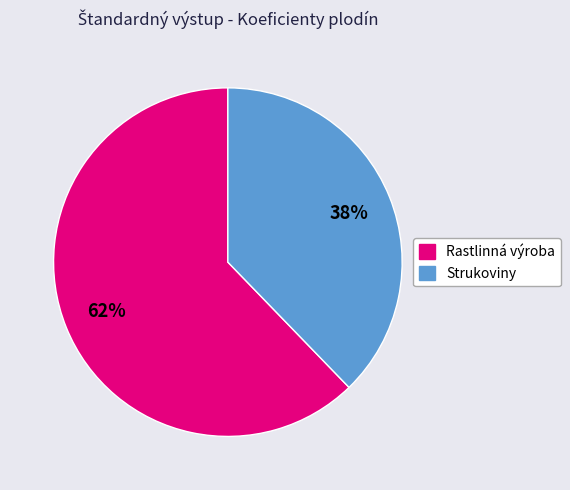

Is there any slice that represents more than half of the pie?

Yes